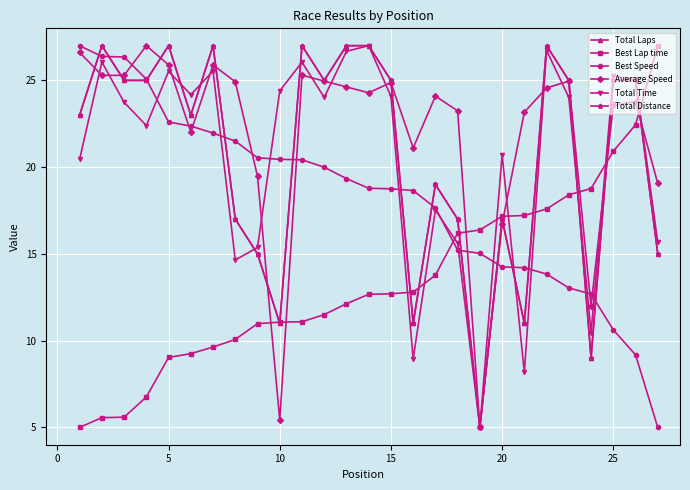

Reading left to right, extract all data points from this chart.

Total Laps: 23.0	27.0	25.0	25.0	27.0	23.0	27.0	17.0	15.0	11.0	27.0	25.0	27.0	27.0	25.0	11.0	19.0	17.0	5.0	17.0	11.0	27.0	25.0	9.0	25.0	25.0	15.0
Best Lap time: 5.0	5.6	5.6	6.8	9.0	9.3	9.6	10.1	11.0	11.1	11.1	11.5	12.1	12.7	12.7	12.8	13.8	16.2	16.4	17.2	17.2	17.6	18.4	18.8	20.9	22.4	27.0
Best Speed: 27.0	26.4	26.4	25.1	22.6	22.4	22.0	21.5	20.5	20.4	20.4	20.0	19.3	18.8	18.8	18.7	17.7	15.2	15.0	14.3	14.2	13.8	13.0	12.7	10.6	9.2	5.0
Average Speed: 26.6	25.3	25.3	27.0	25.9	22.0	25.9	24.9	19.5	5.4	25.3	25.0	24.6	24.3	24.9	21.1	24.1	23.2	5.0	16.7	23.2	24.6	25.0	12.0	23.6	23.8	19.1
Total Time: 20.5	26.1	23.7	22.4	25.5	24.2	25.5	14.6	15.4	24.4	26.1	24.0	26.7	27.0	24.1	8.9	17.5	15.6	5.0	20.7	8.2	26.7	24.0	10.5	25.2	25.1	15.7
Total Distance: 23.0	27.0	25.0	25.0	27.0	23.0	27.0	17.0	15.0	11.0	27.0	25.0	27.0	27.0	25.0	11.0	19.0	17.0	5.0	17.0	11.0	27.0	25.0	9.0	25.0	25.0	15.0